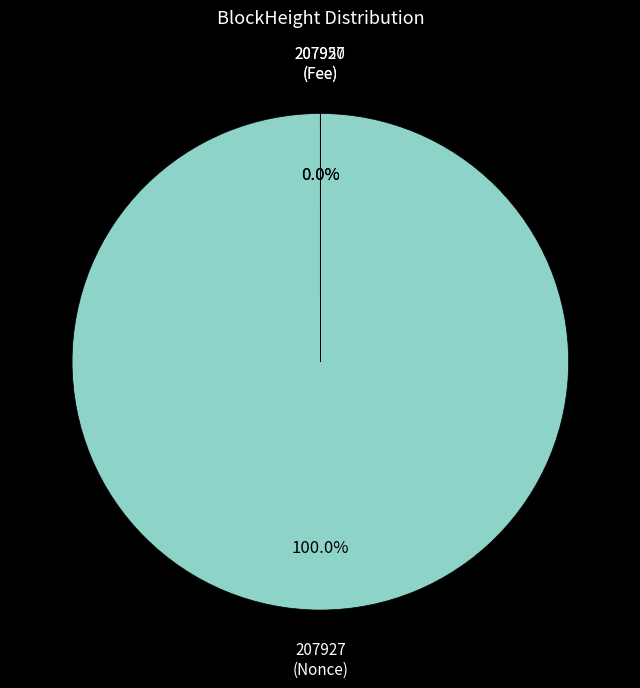

Does any single category account for the majority?

Yes